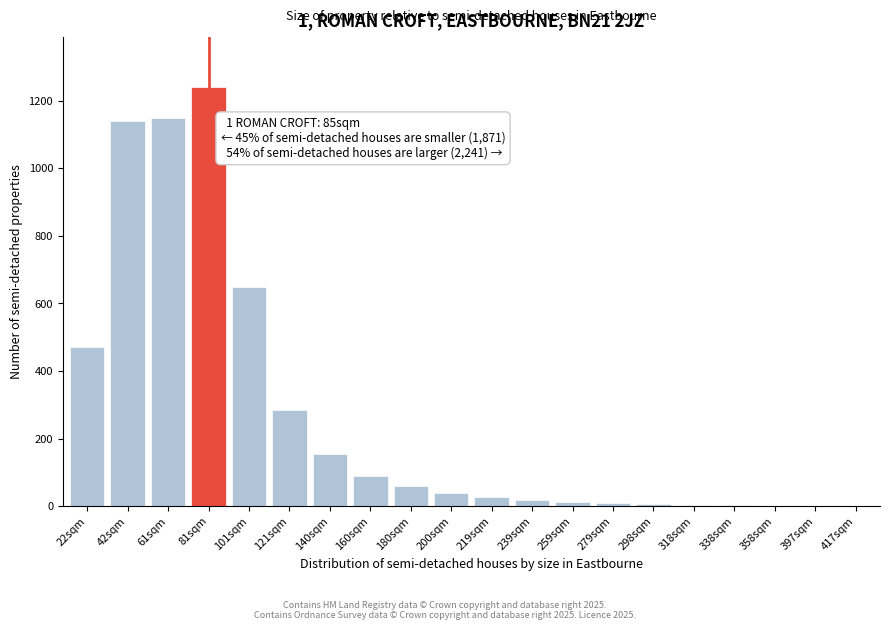

What is the sum of all values?

5358